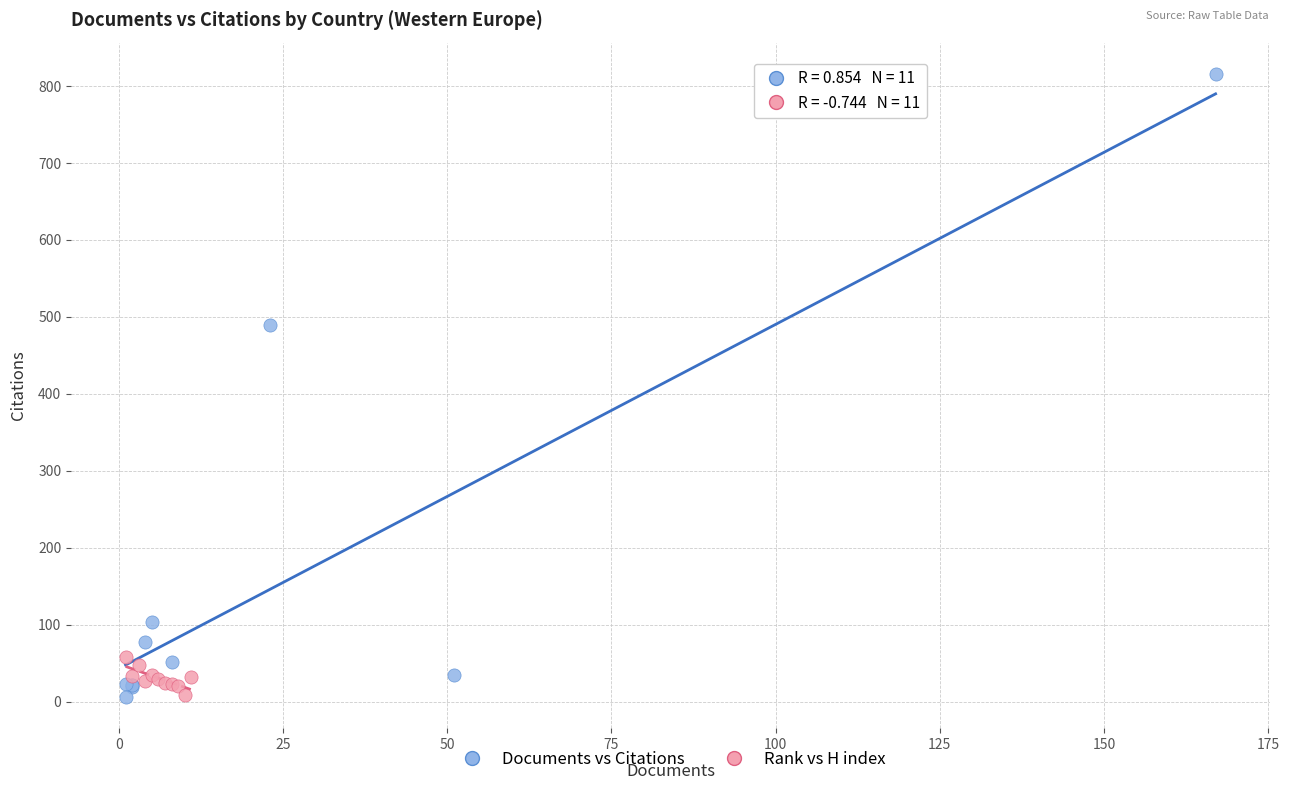

Which series contains the highest Y value?

Documents vs Citations